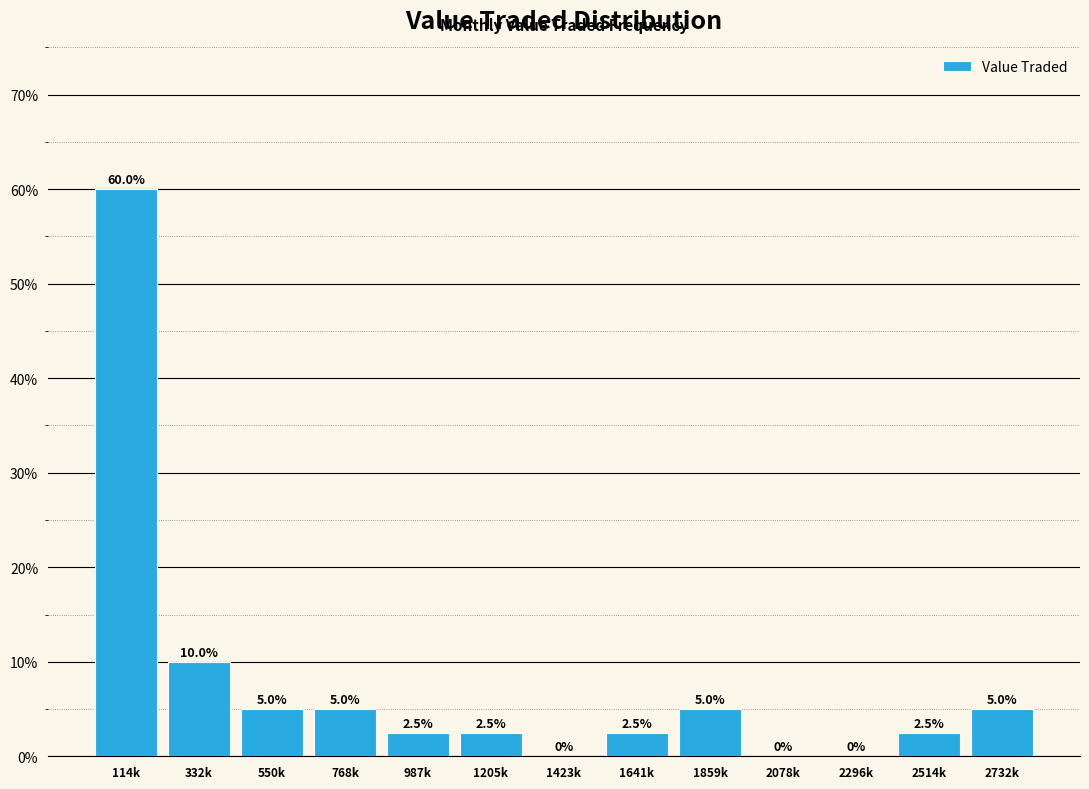

Reading left to right, transcribe all the data shown in this chart.

114k=60.0	332k=10.0	550k=5.0	768k=5.0	987k=2.5	1205k=2.5	1423k=0.0	1641k=2.5	1859k=5.0	2078k=0.0	2296k=0.0	2514k=2.5	2732k=5.0